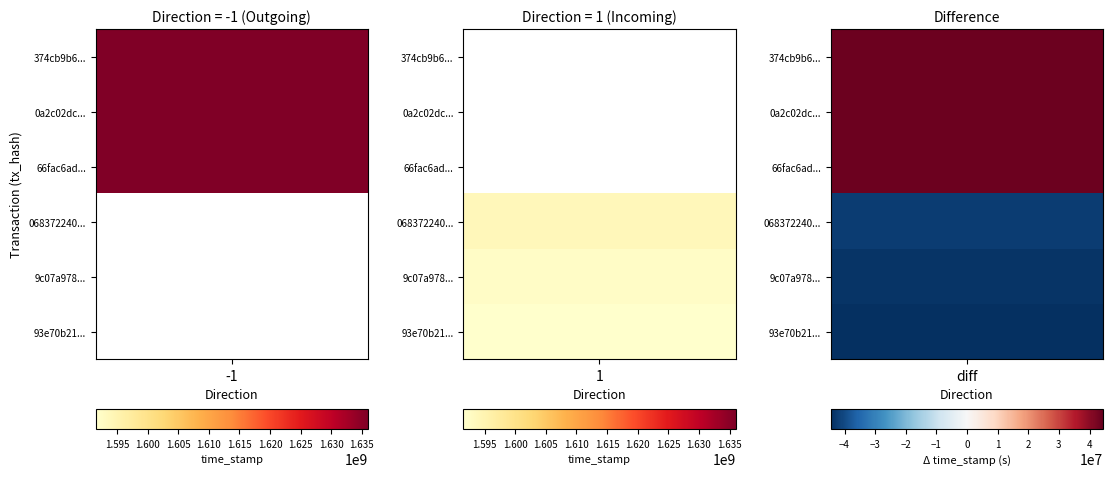

The 0a2c02dc06261fdbbb8a8188909713cfb5a8e57 series shows -2 at direction. True or false?

False